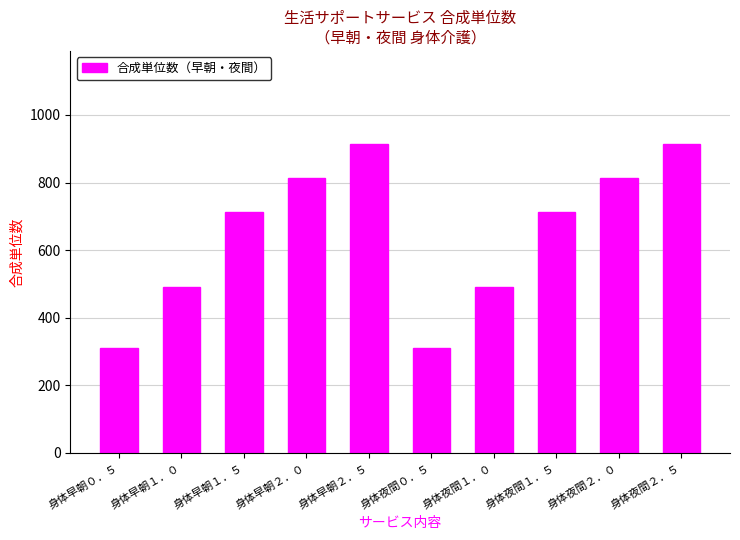

Are the bars grouped side by side (vs. stacked)?

No